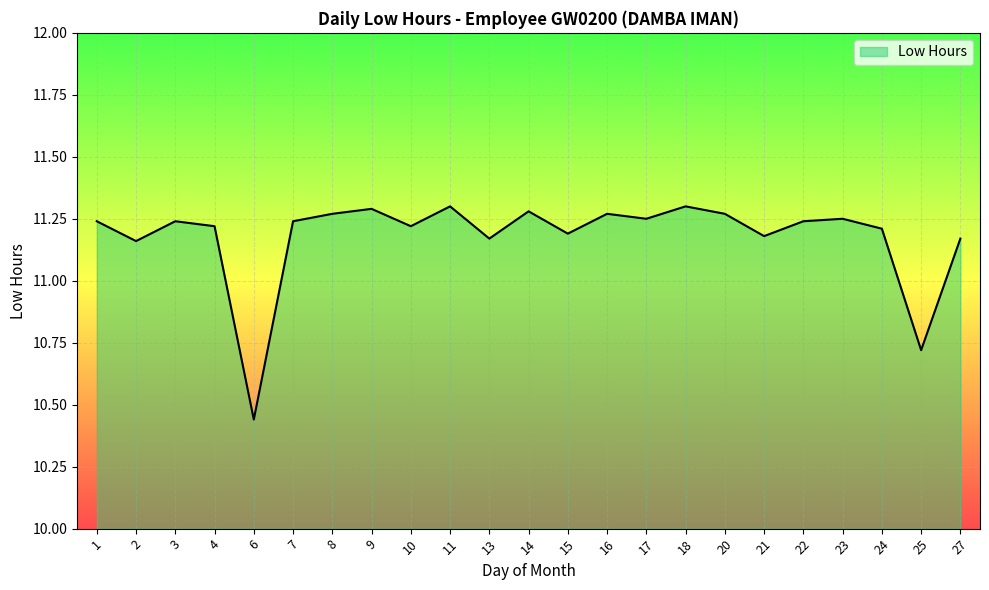

Does the chart display data point markers on the line(s)?

No